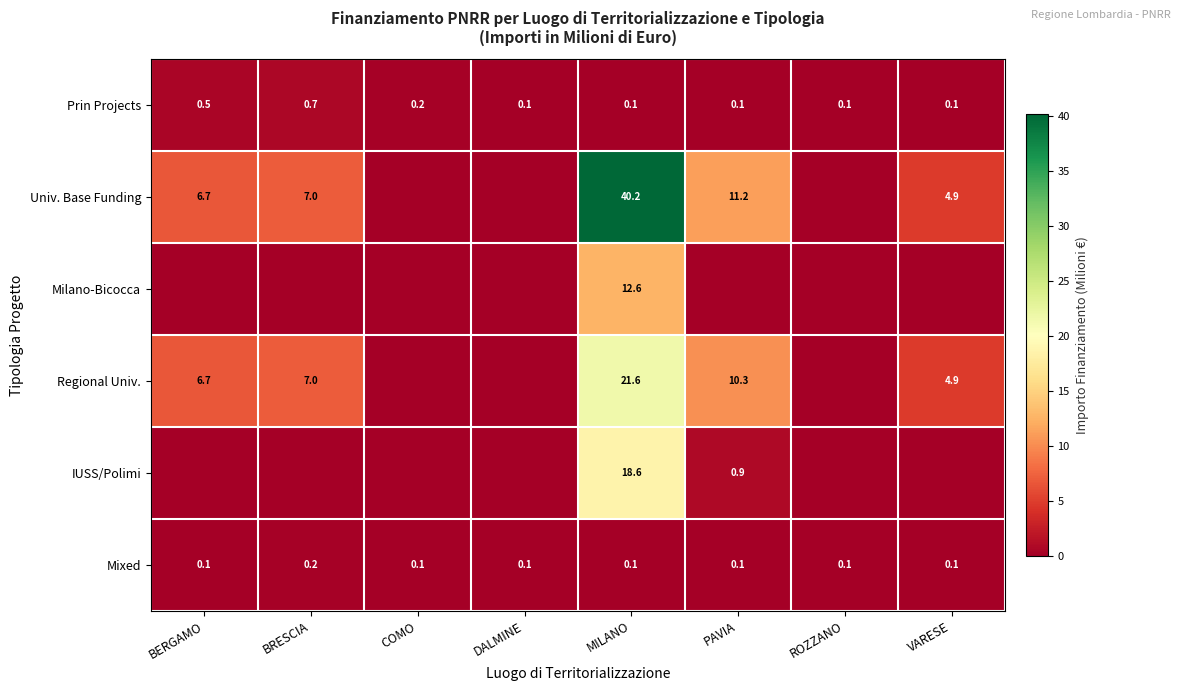

How many data points does each series have?

8